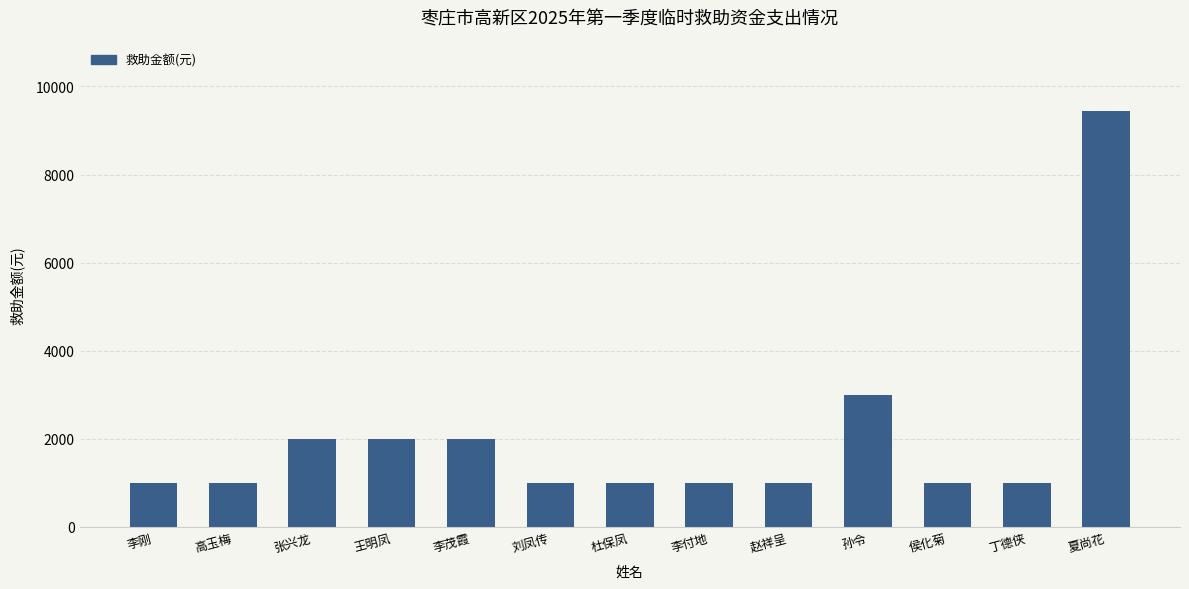

What is the greatest value displayed?

9438